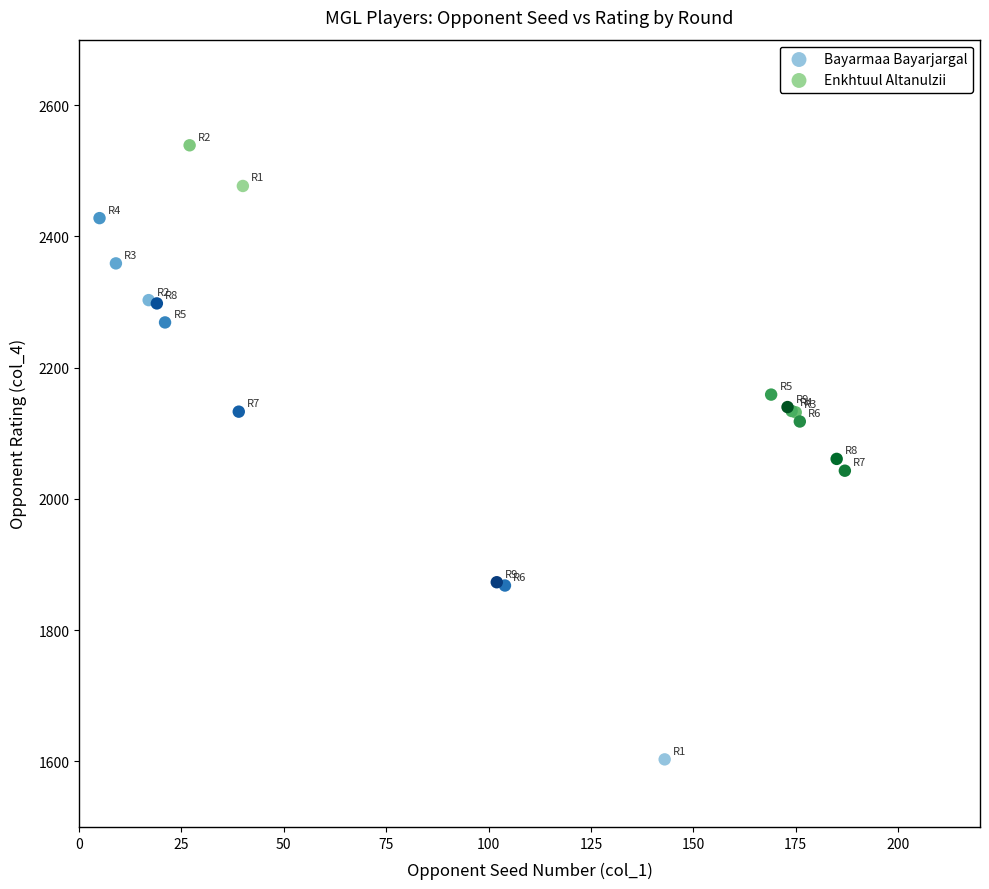

Which series reaches the minimum Y coordinate?

Bayarmaa Bayarjargal